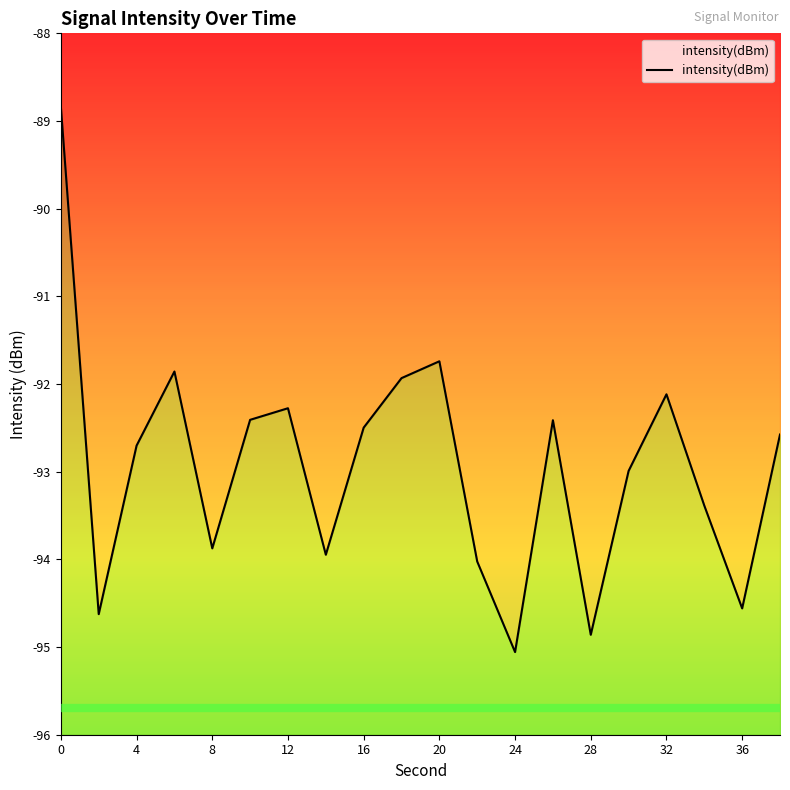

What is the value of the 4th point from the left?

-91.9